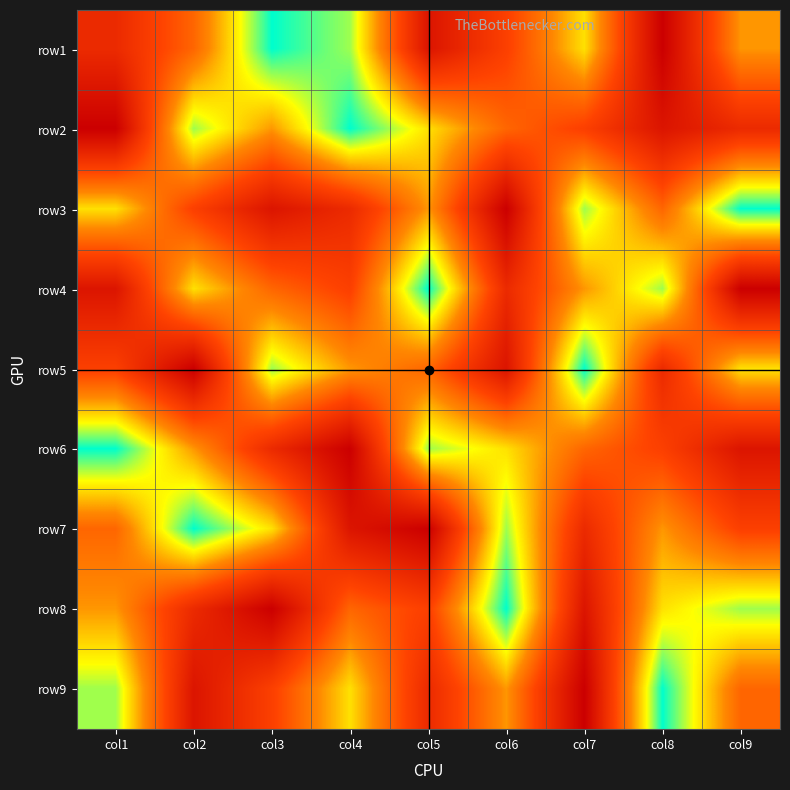

What is the total value across all series at col2?

45